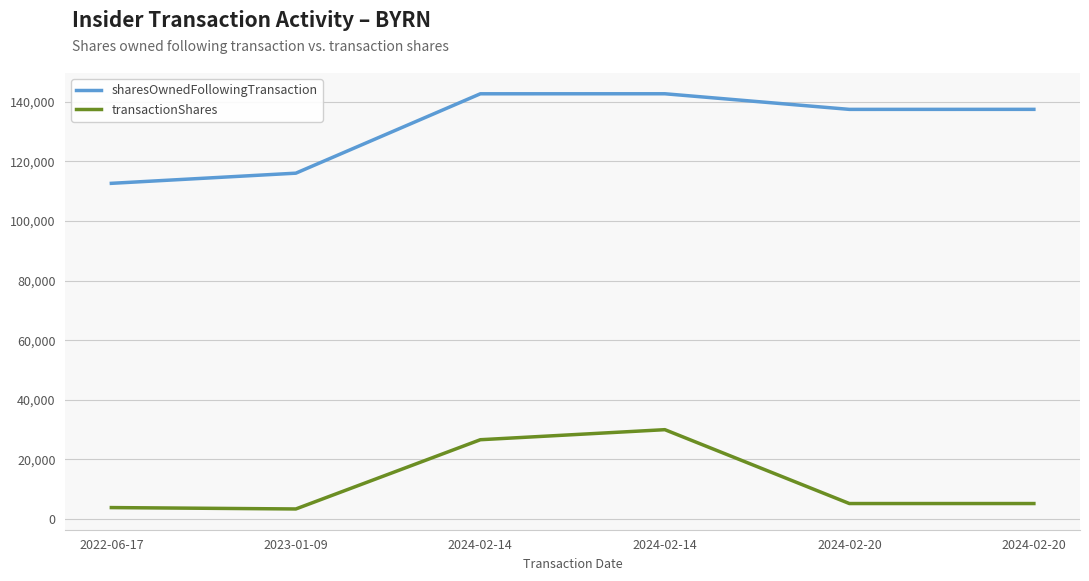

Does the chart have visible grid lines?

Yes